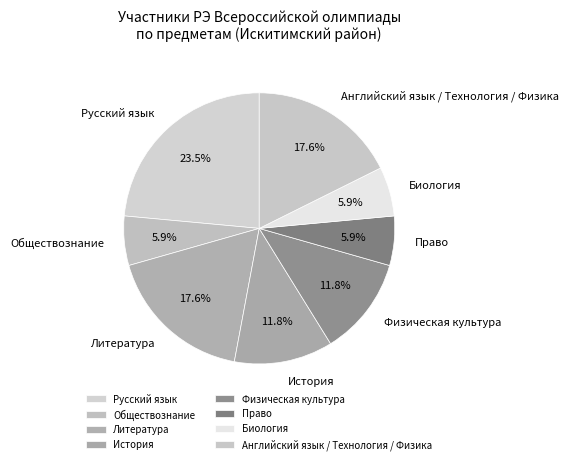

Does any single category account for the majority?

No